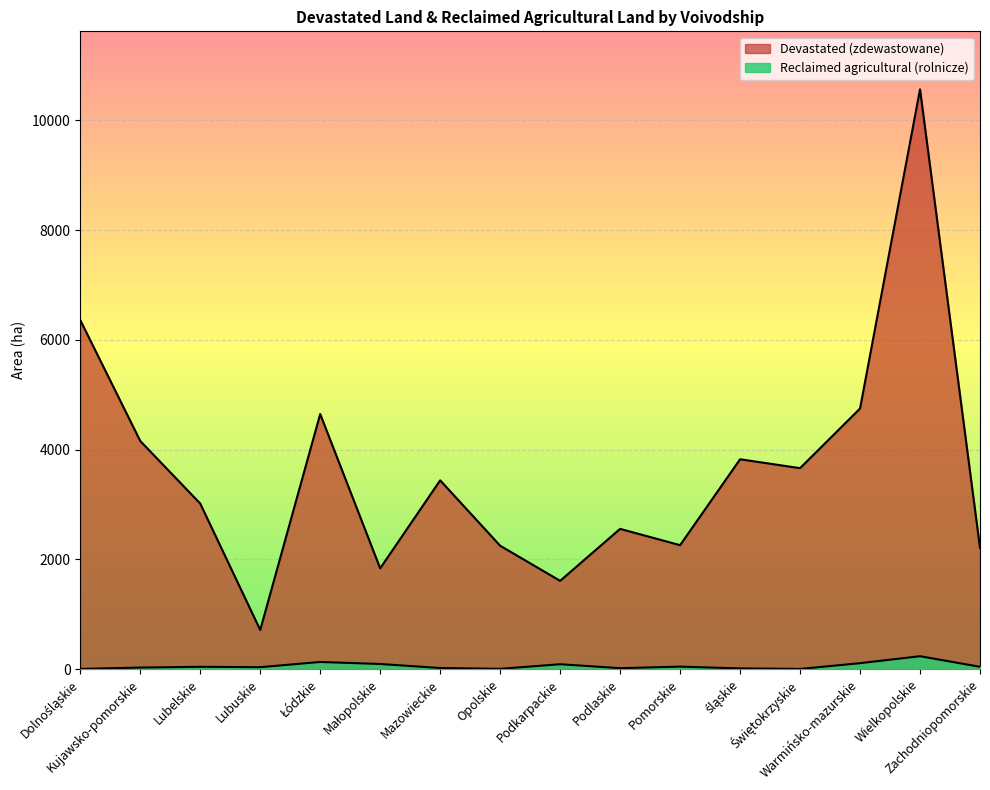

At which category does Devastated (zdewastowane) reach its first local peak?

Łódzkie